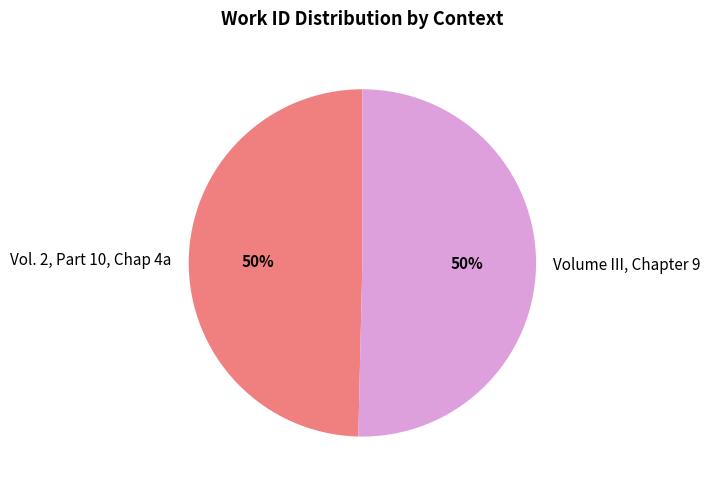

Approximately how many times larger is the value at Volume III, Chapter 9 compared to Vol. 2, Part 10, Chap 4a?

1.0